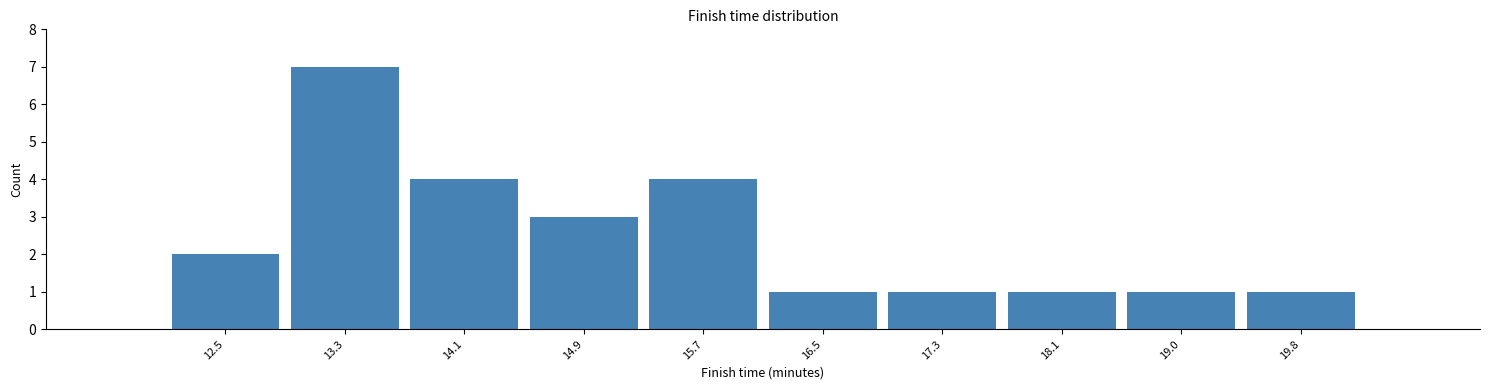

Reading left to right, list all the values displayed in this chart.

2	7	4	3	4	1	1	1	1	1